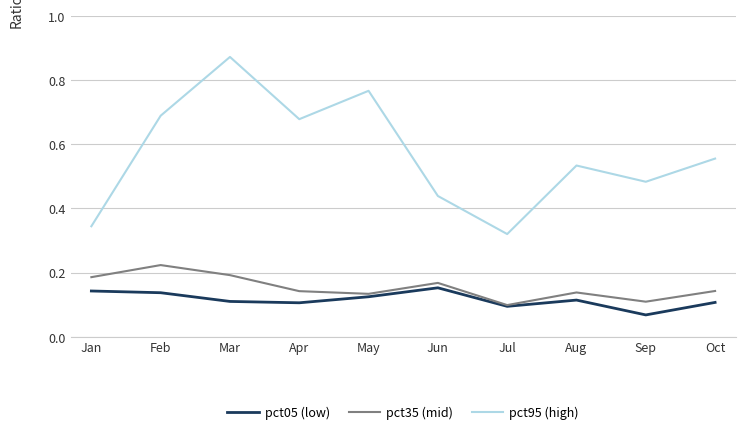

In pct05 (low), how many points are higher than both neighbors (excluding endpoints)?

2